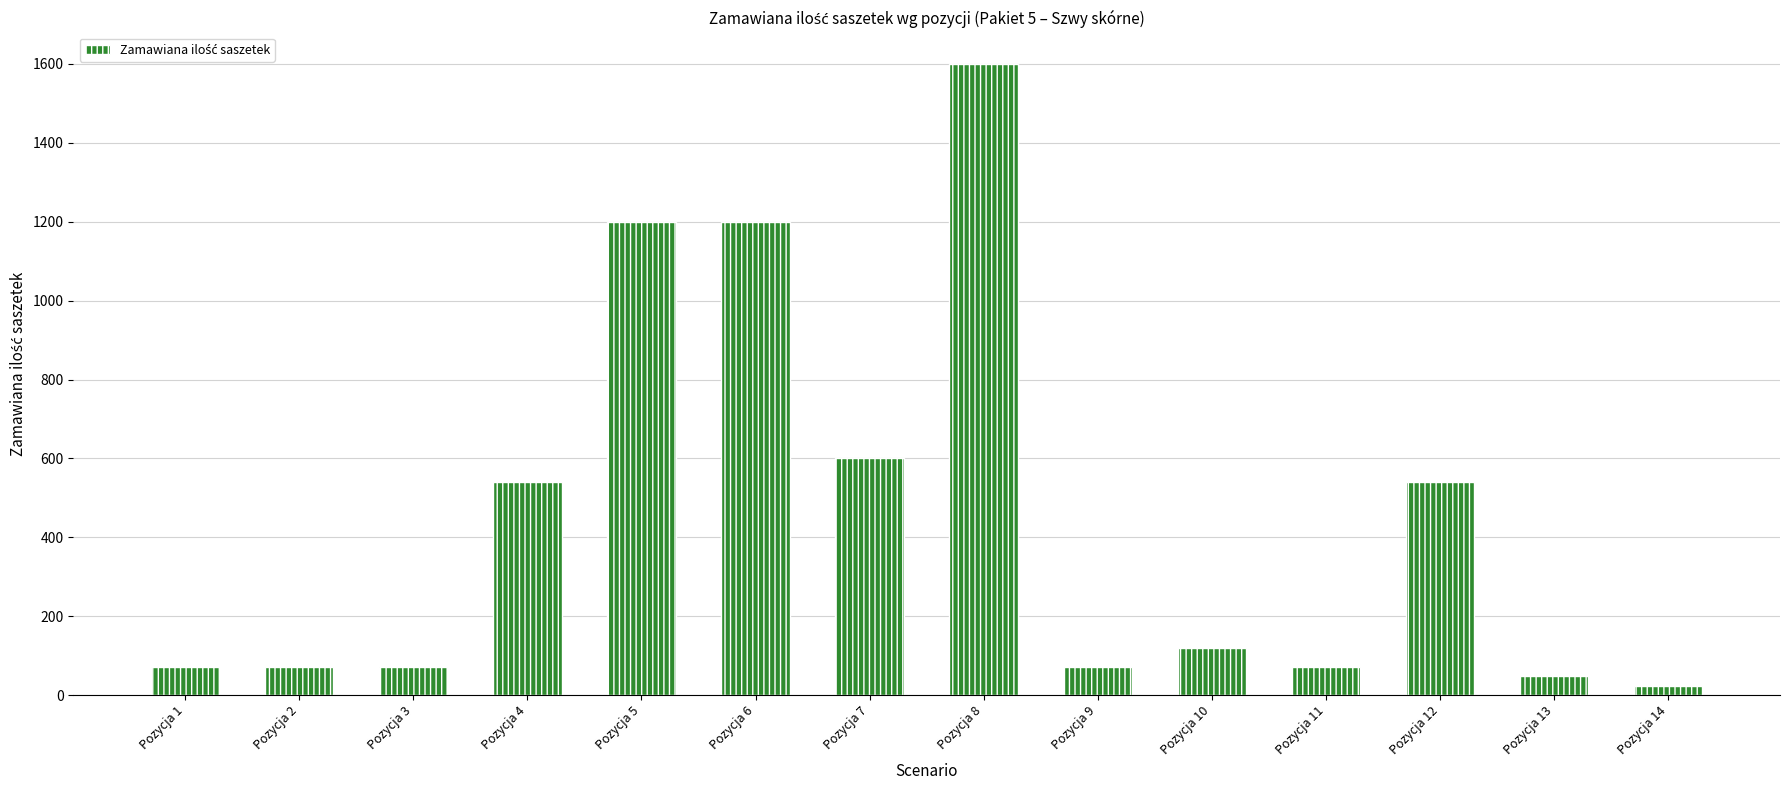

What is the value of the 14th bar from the left?

24